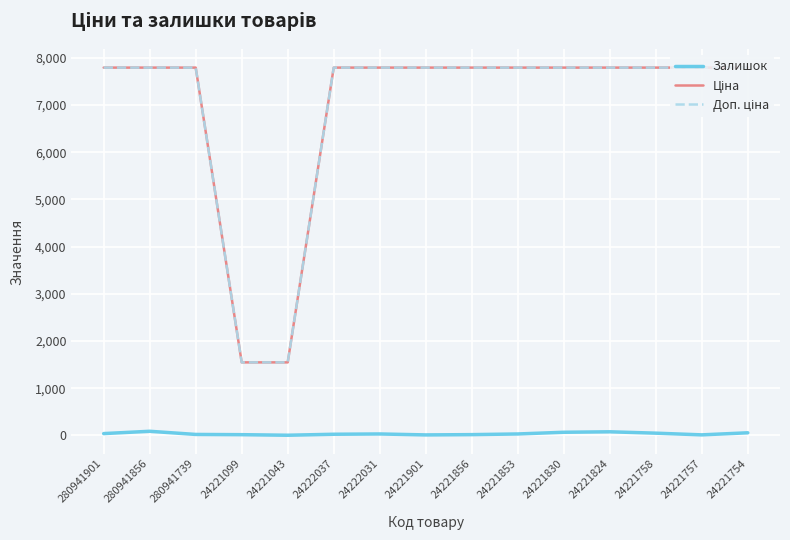

What is the total value across all series at 280941739?

15606.9